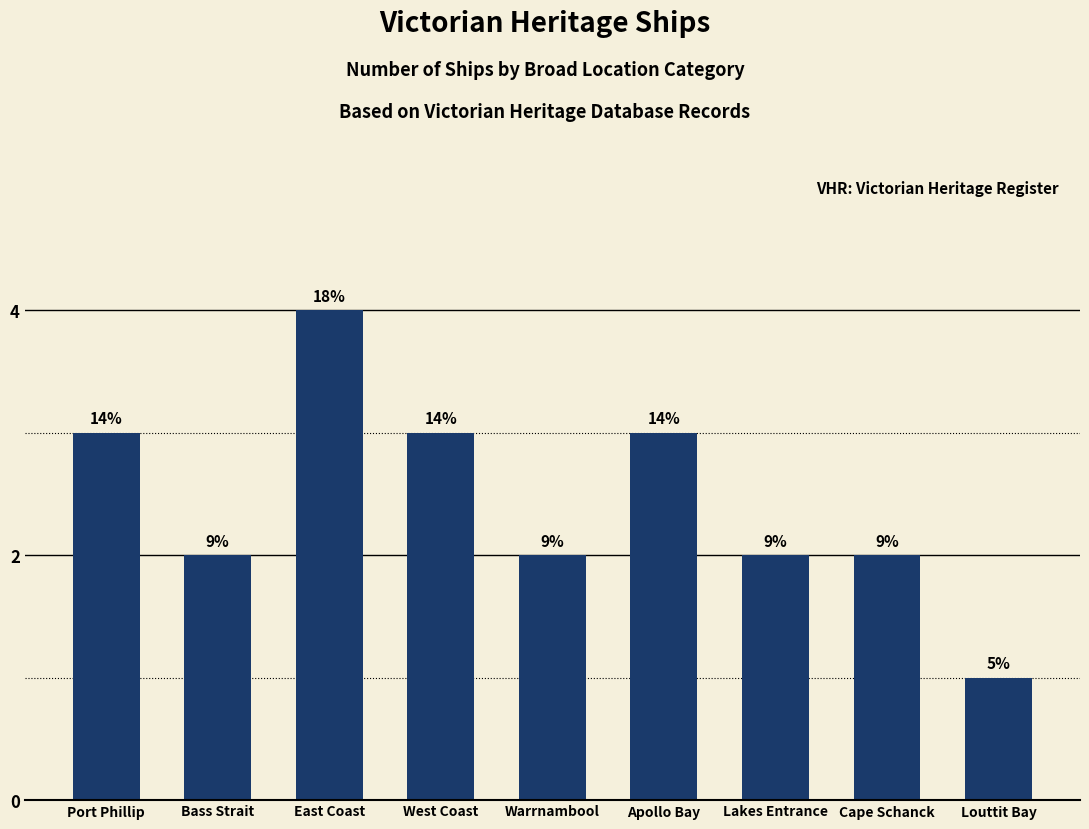

Reading left to right, list all the values displayed in this chart.

Port Phillip=3	Bass Strait=2	East Coast=4	West Coast=3	Warrnambool=2	Apollo Bay=3	Lakes Entrance=2	Cape Schanck=2	Louttit Bay=1